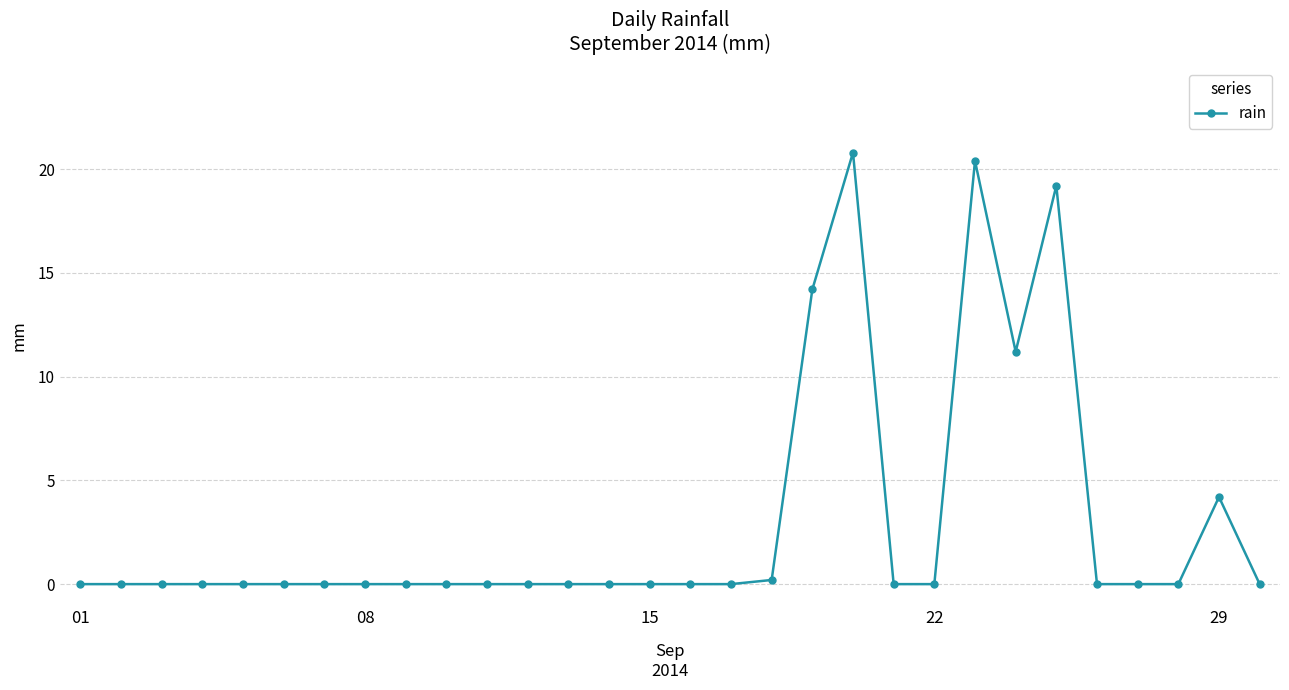

True or false: the data has more than 0 interior local peaks.

True